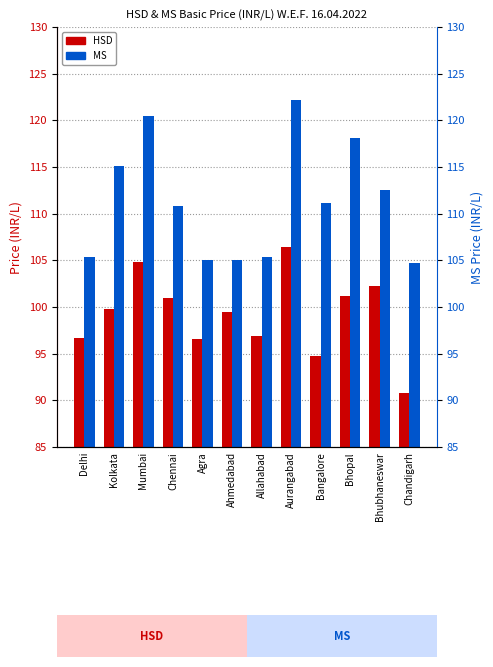

Reading left to right, list all the values displayed in this chart.

HSD: Delhi=96.7	Kolkata=99.8	Mumbai=104.8	Chennai=100.9	Agra=96.6	Ahmedabad=99.4	Allahabad=96.9	Aurangabad=106.4	Bangalore=94.8	Bhopal=101.2	Bhubhaneswar=102.2	Chandigarh=90.8
MS: Delhi=105.4	Kolkata=115.1	Mumbai=120.5	Chennai=110.8	Agra=105.0	Ahmedabad=105.1	Allahabad=105.3	Aurangabad=122.1	Bangalore=111.1	Bhopal=118.1	Bhubhaneswar=112.5	Chandigarh=104.7